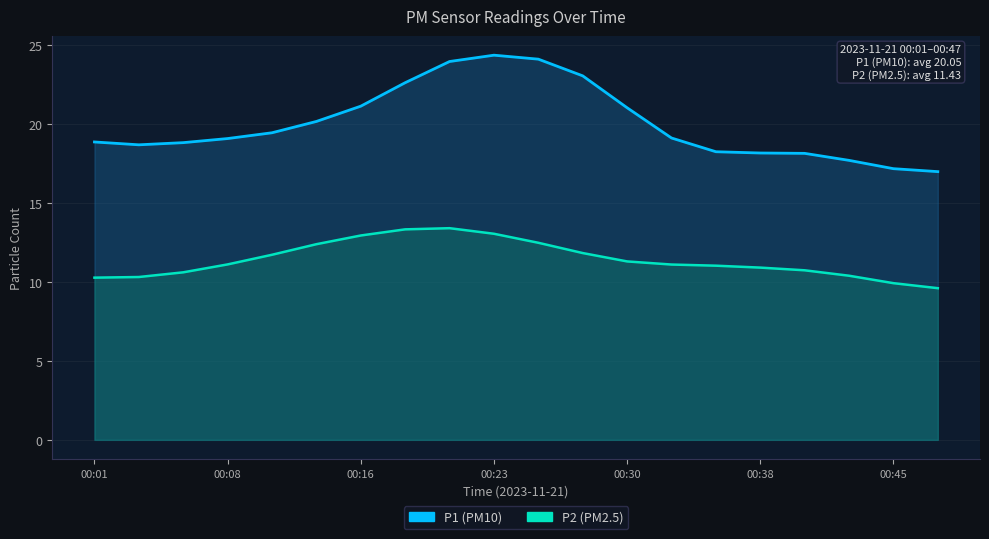

True or false: P1 has a value of 8.5 at 00:16.

False